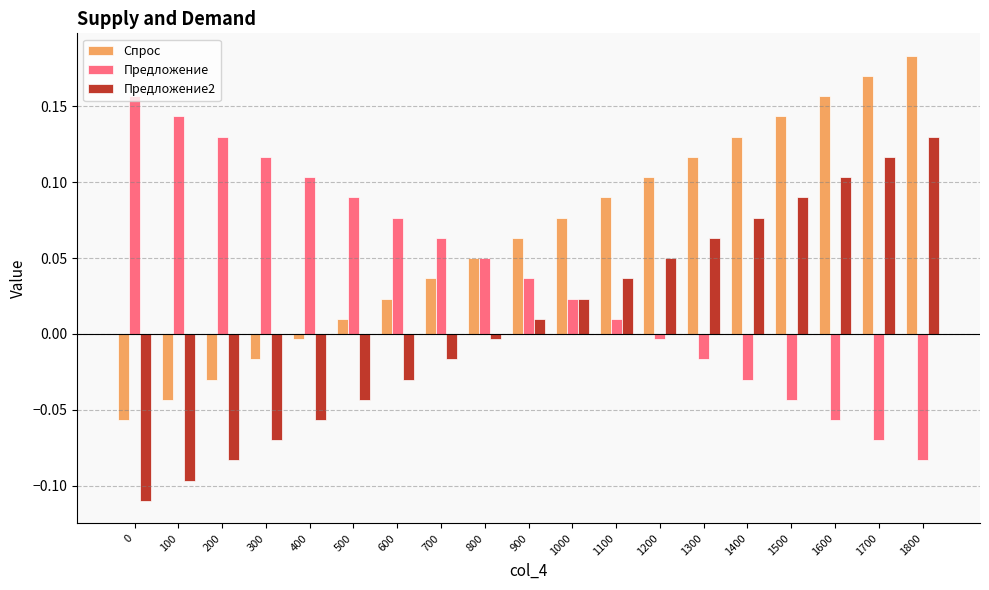

At which category does the chart reach its peak across all series?

1800